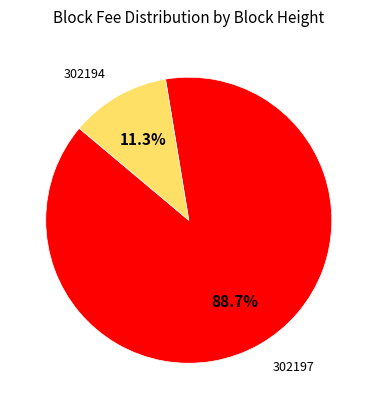

What is the largest slice in the pie chart?

302197